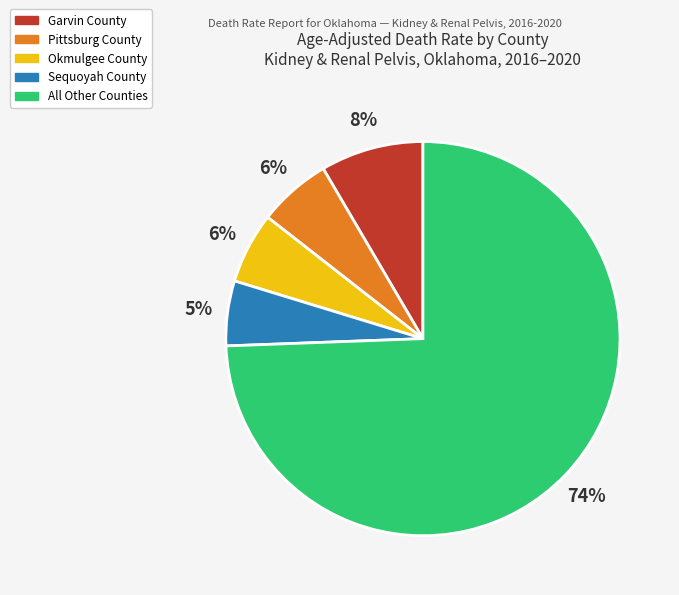

Does any single category account for the majority?

Yes